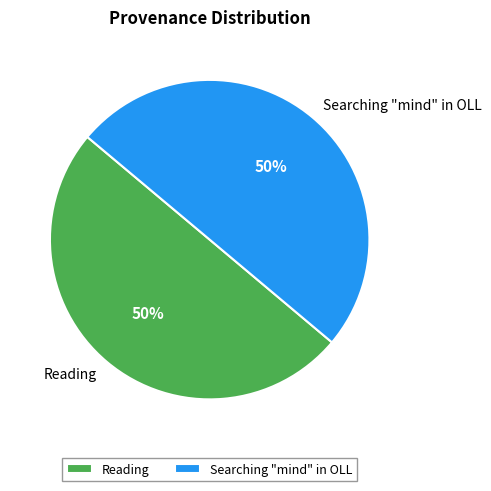

True or false: Reading accounts for 50% of the total.

True